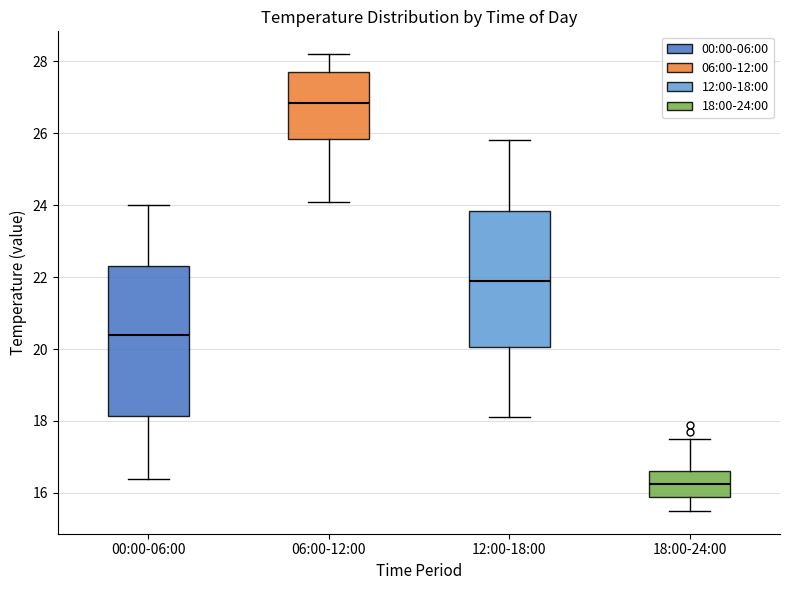

Comparing the boxes themselves (not the whiskers), which one is the tallest?

00:00-06:00